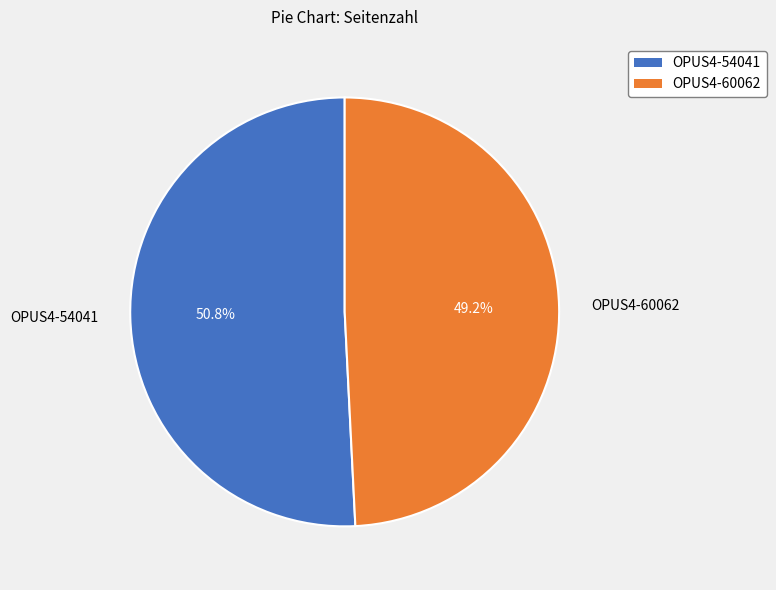

Between OPUS4-54041 and OPUS4-60062, which is larger?

OPUS4-54041